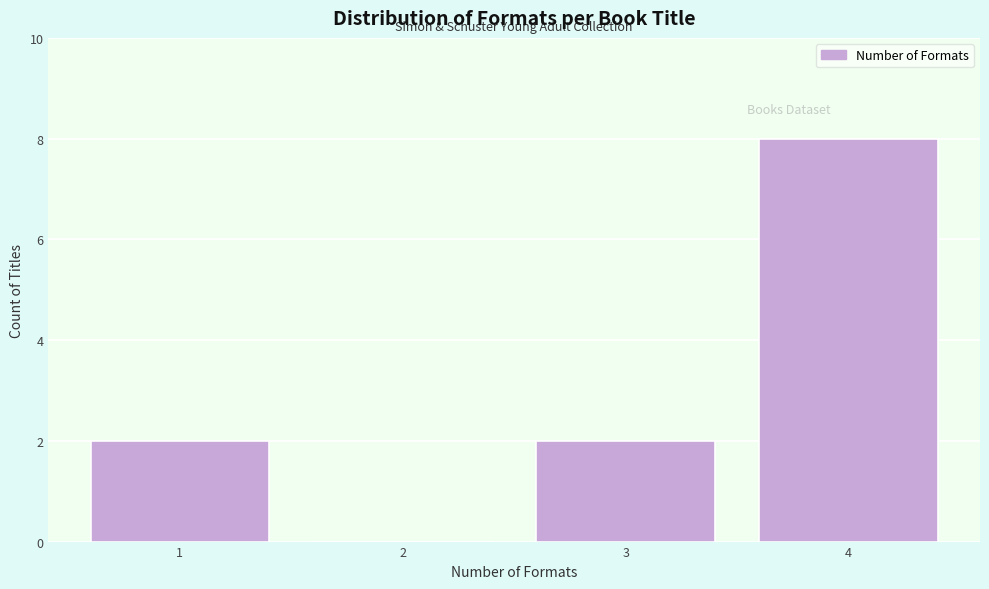

Reading left to right, list all the values displayed in this chart.

1=2	2=0	3=2	4=8